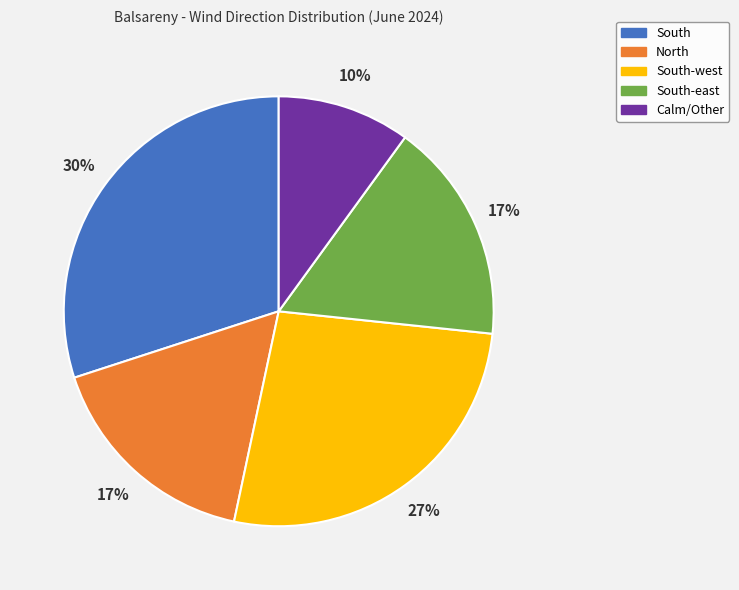

To the nearest percent, what is the difference between the North and South slice percentages?

13%